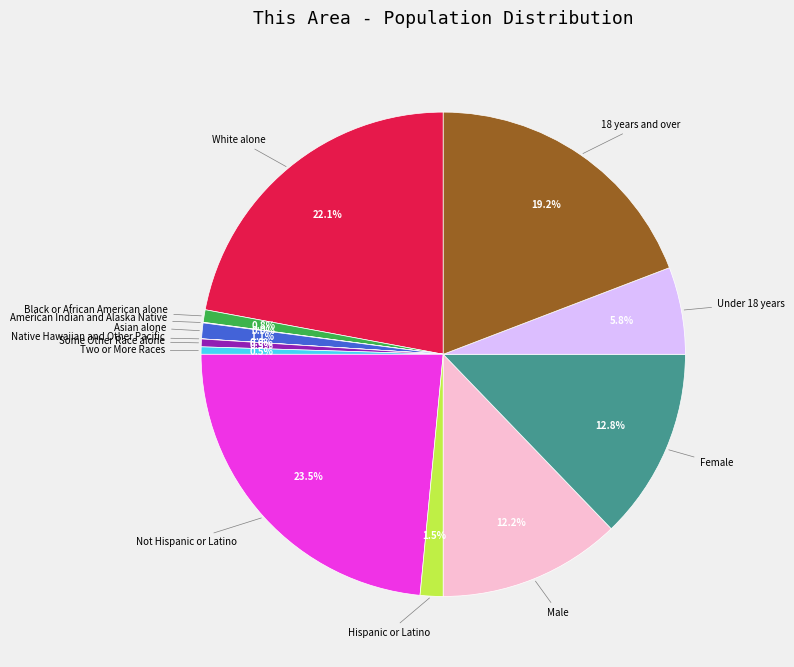

Is there any slice that represents more than half of the pie?

No